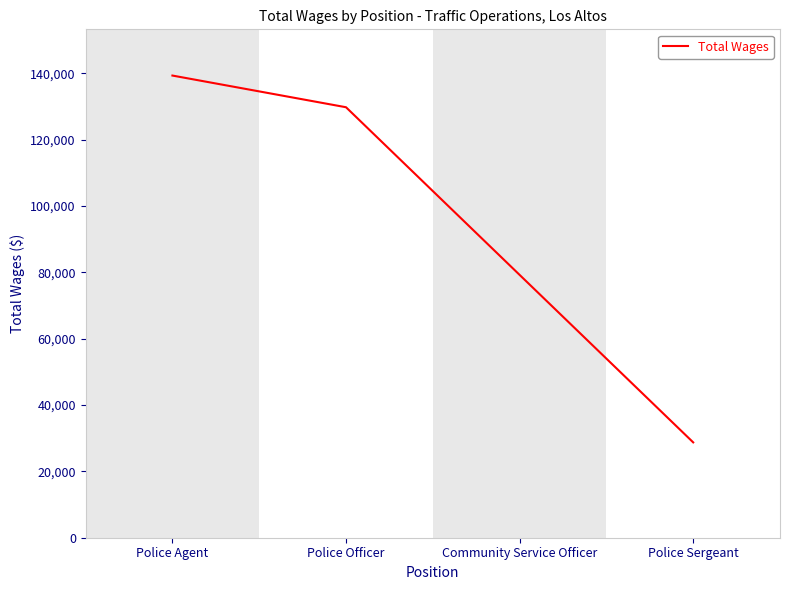

The value at Community Service Officer is 50202. True or false?

False